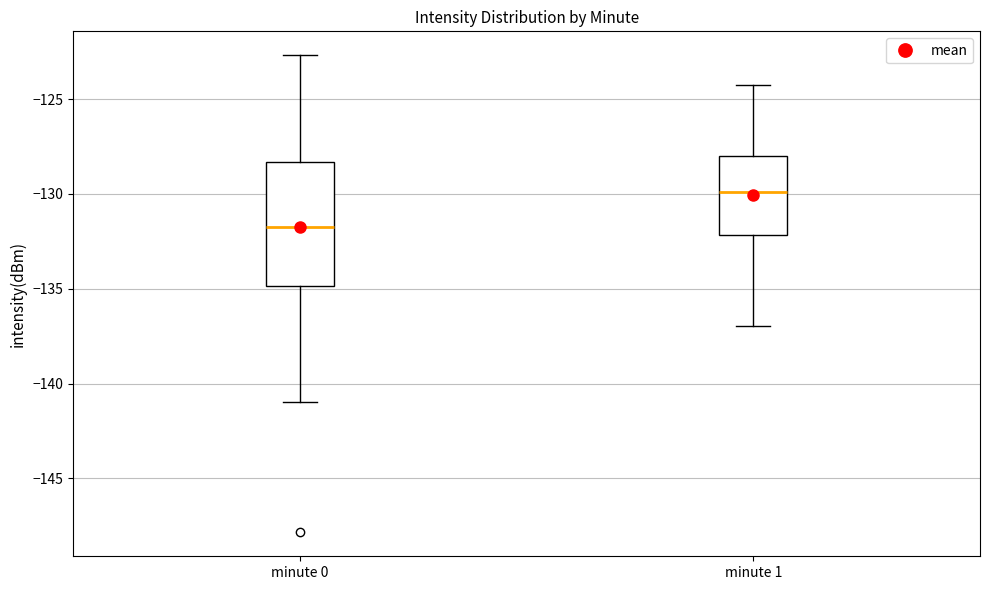

Reading left to right, transcribe this box plot: for each box, give where its median line is, the range the box spans, and where its two whiskers end, as read against the y-axis. The values are not printed on the chart, so give them approximately, as read against the axis.

minute 0: median -132.0, box -135.0 to -128.5, whiskers -141.0 to -122.5
minute 1: median -130.0, box -132.0 to -128.0, whiskers -137.0 to -124.0